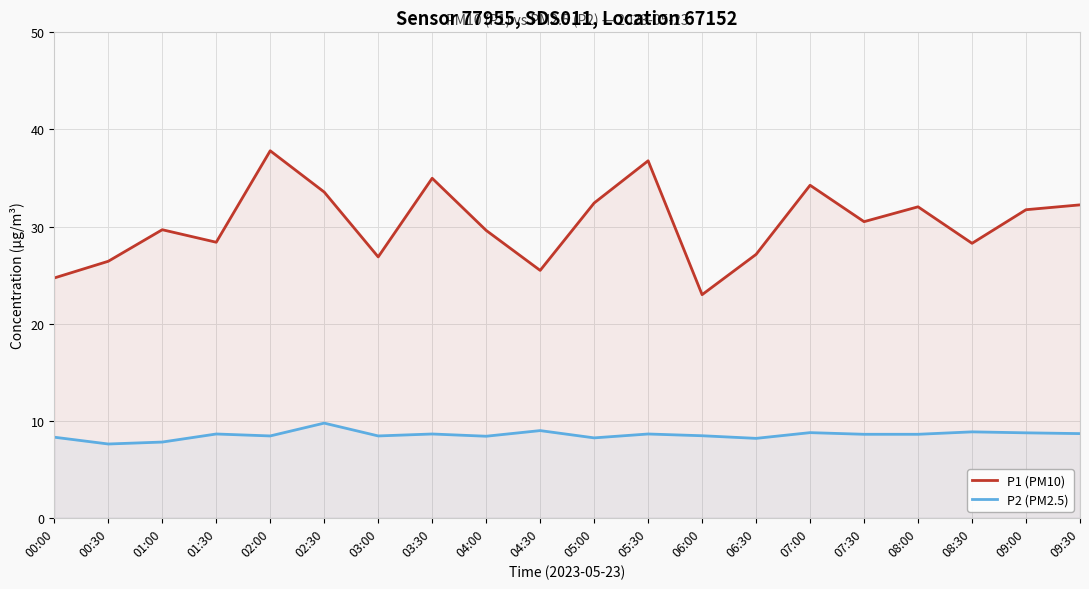

What are all the series names shown in the legend?

P1 (PM10), P2 (PM2.5)